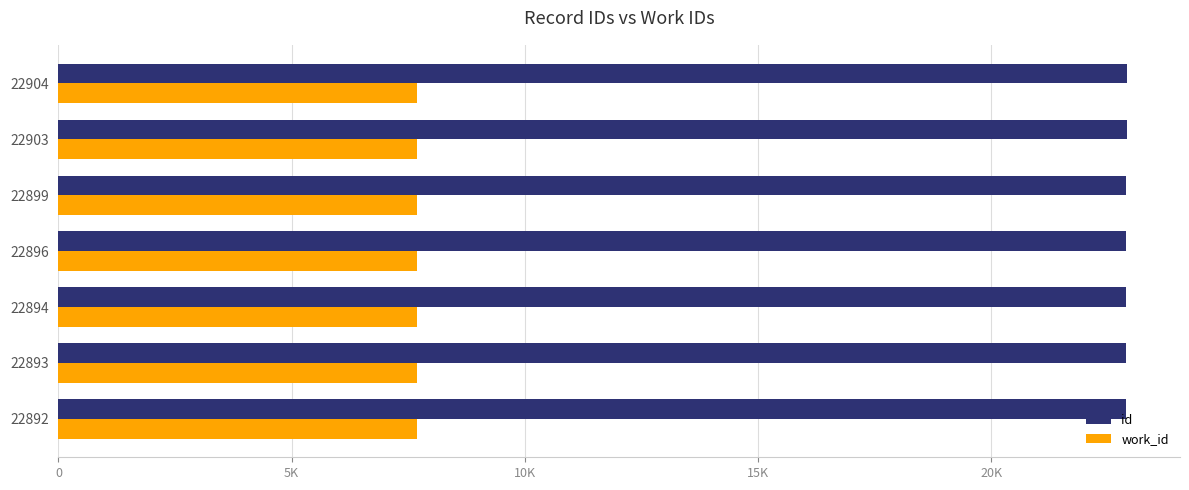

What are all the series names shown in the legend?

id, work_id